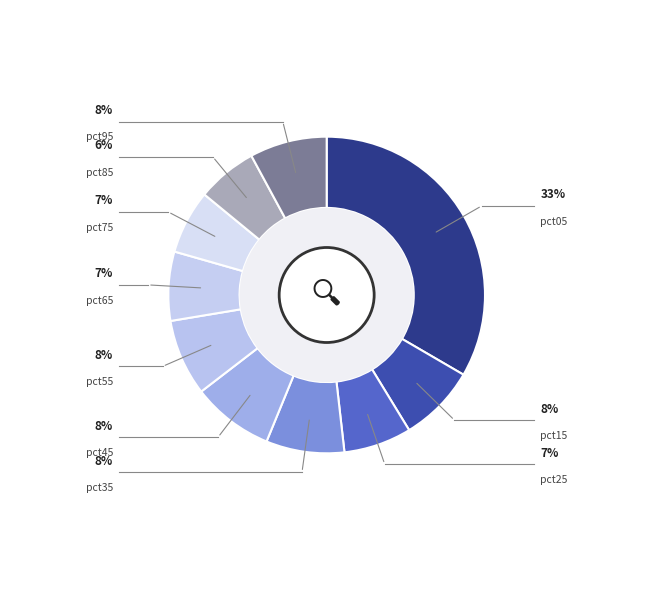

Count the number of slices in the pie.

10